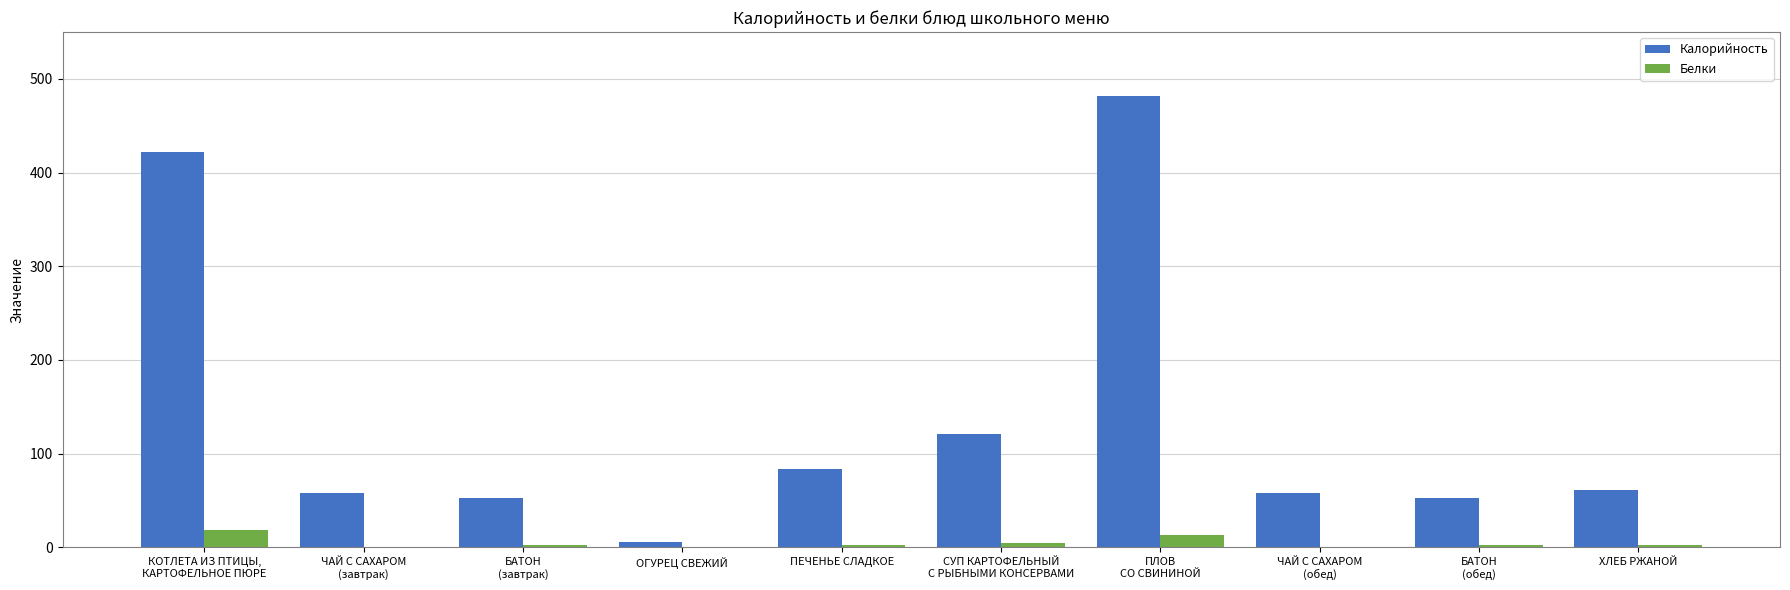

Which series changed the most between КОТЛЕТА ИЗ ПТИЦЫ,
КАРТОФЕЛЬНОЕ ПЮРЕ and ЧАЙ С САХАРОМ
(завтрак)?

Калорийность